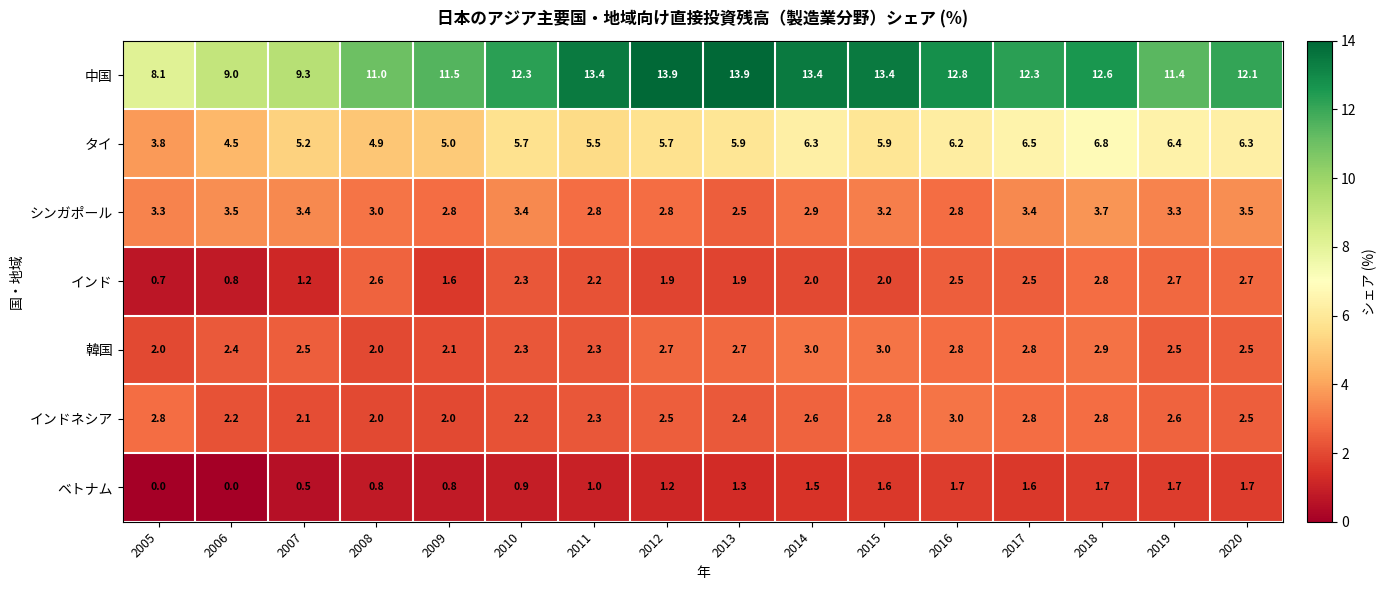

At which category is the sum across all series the highest?

2018